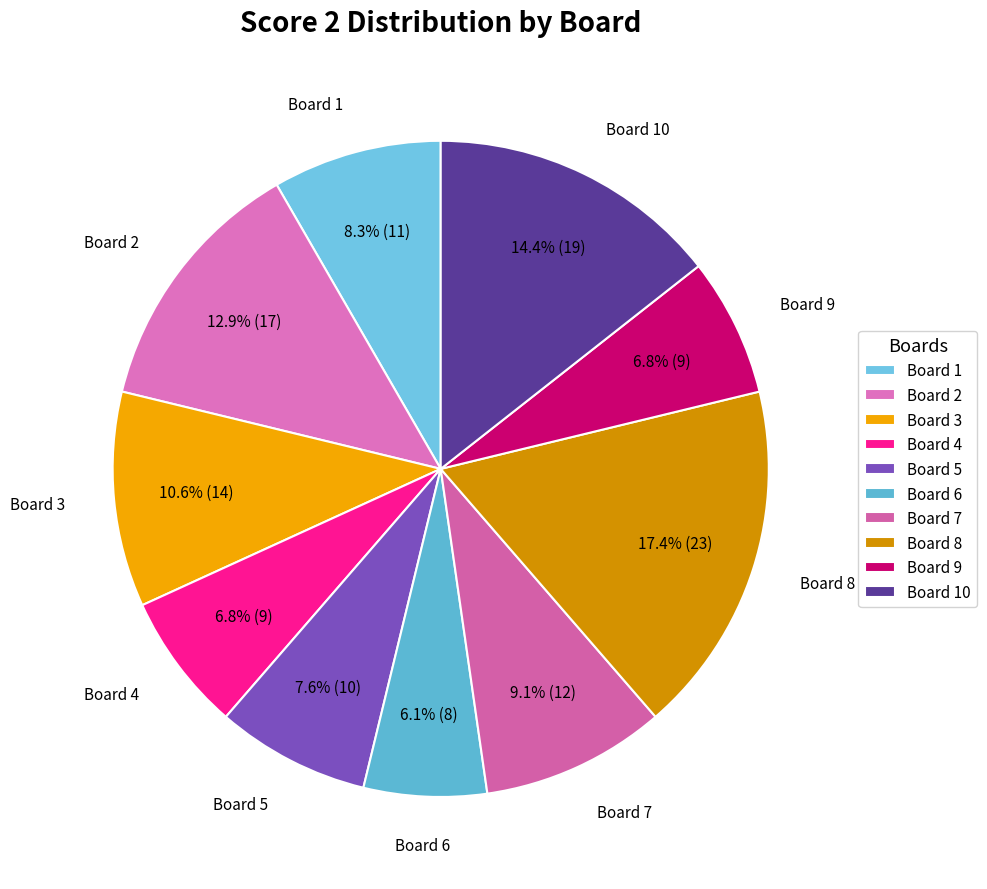

What is the ratio of the value at Board 2 to the value at Board 5?

1.7